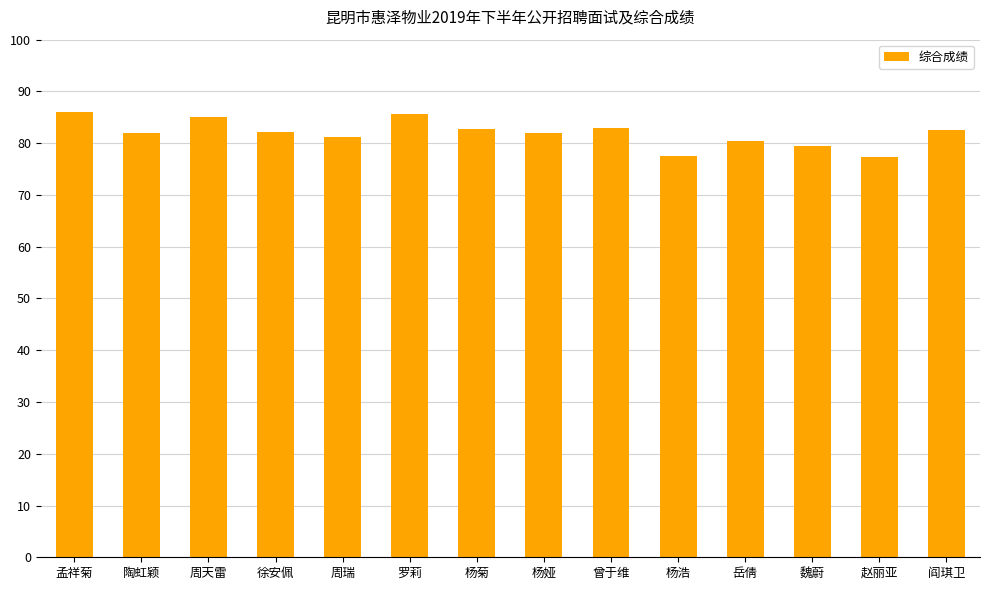

What value does the data have at 杨娅?

81.9